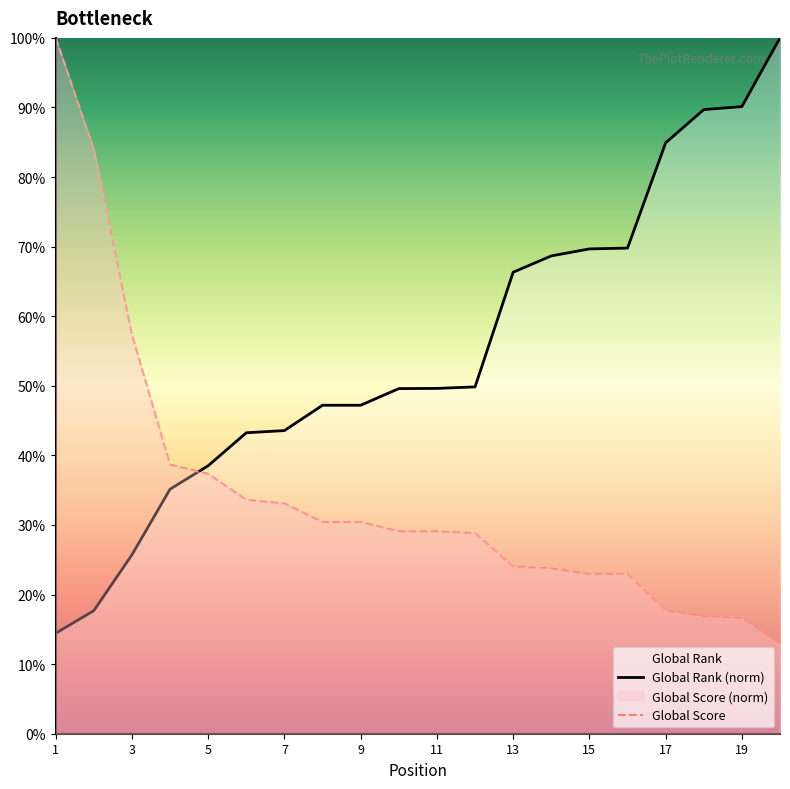

At which label is Global Score closest to 56?

3